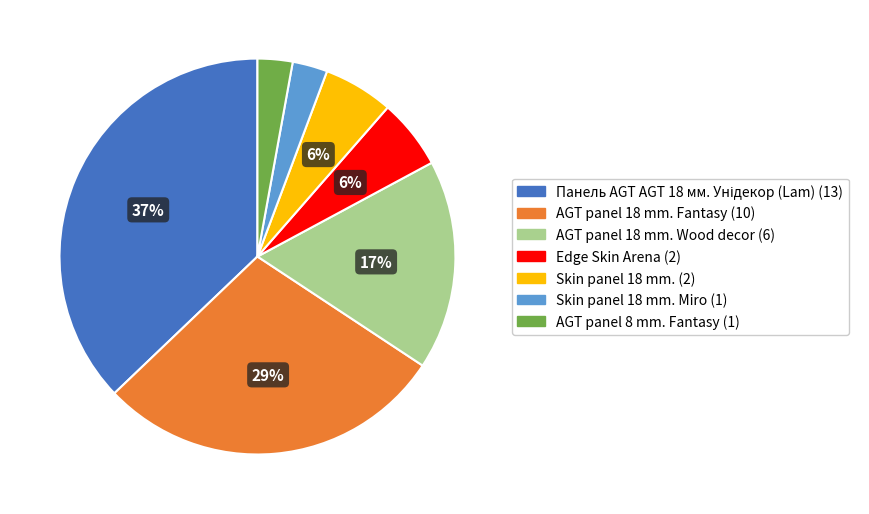

To the nearest percent, what is the average slice percentage?

14%